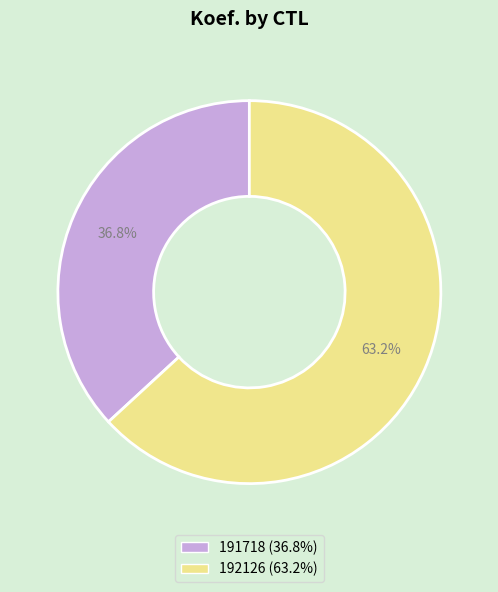

The 191718 slice represents 28% of the pie. True or false?

False